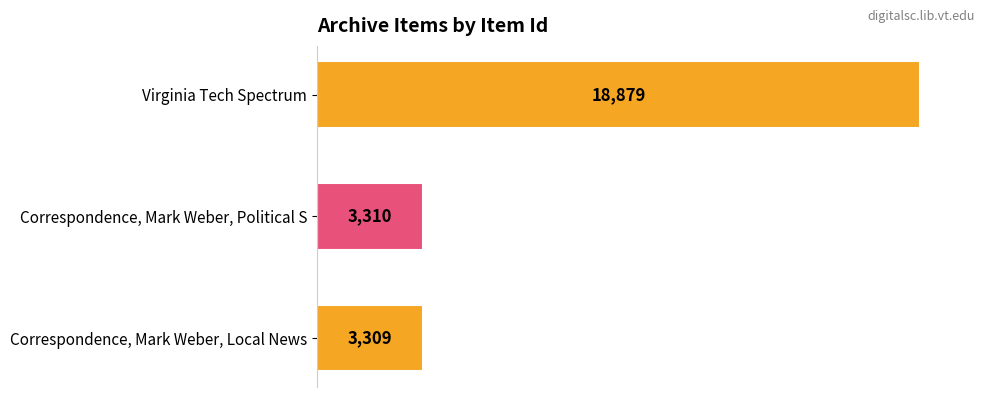

Which has a higher value, Correspondence, Mark Weber, Local News or Virginia Tech Spectrum?

Virginia Tech Spectrum